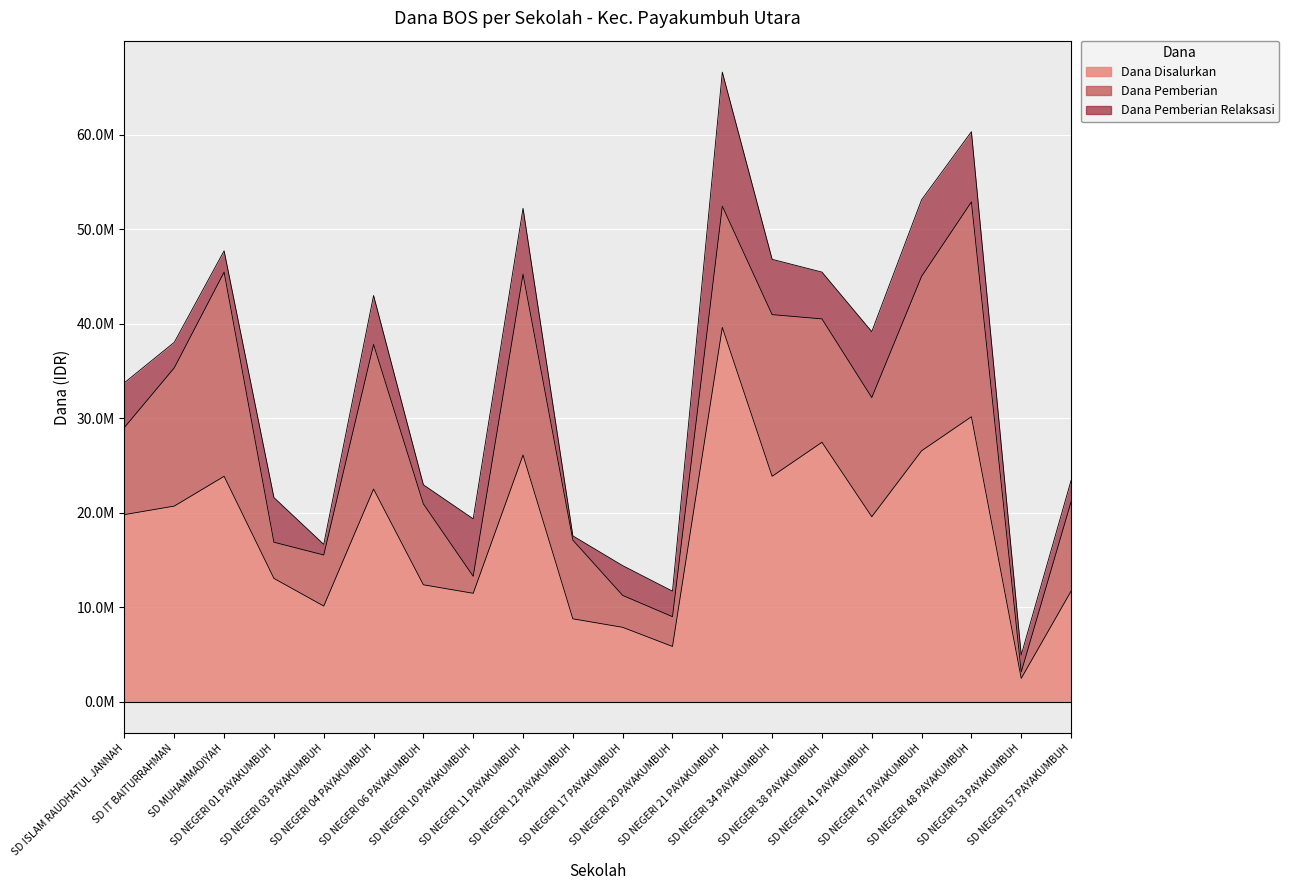

Where do Dana Pemberian Relaksasi and Dana Pemberian first cross each other?

SD MUHAMMADIYAH and SD NEGERI 01 PAYAKUMBUH